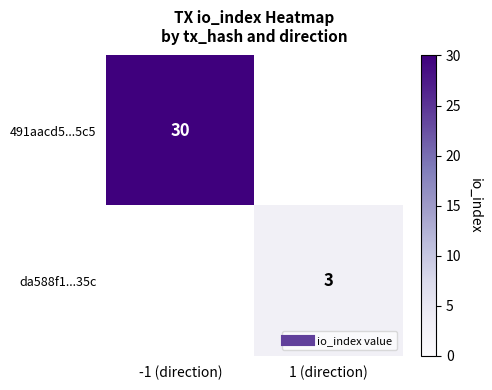

The da588f1...35c series shows 3 at 1 (direction). True or false?

True